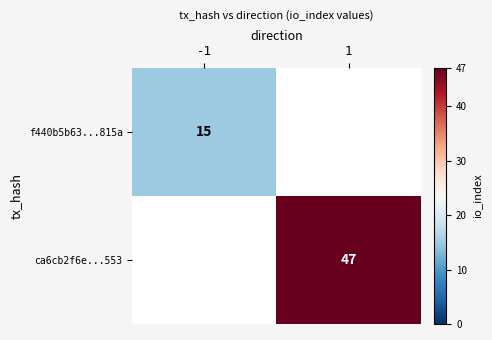

True or false: ca6cb2f6e...553 has a value of 74 at 1.

False